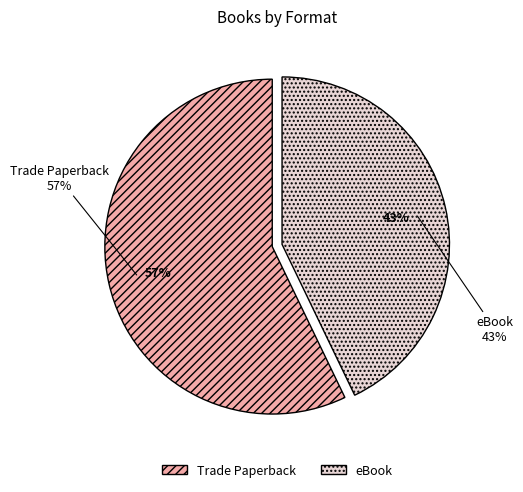

What percentage is the eBook slice, to the nearest percent?

43%